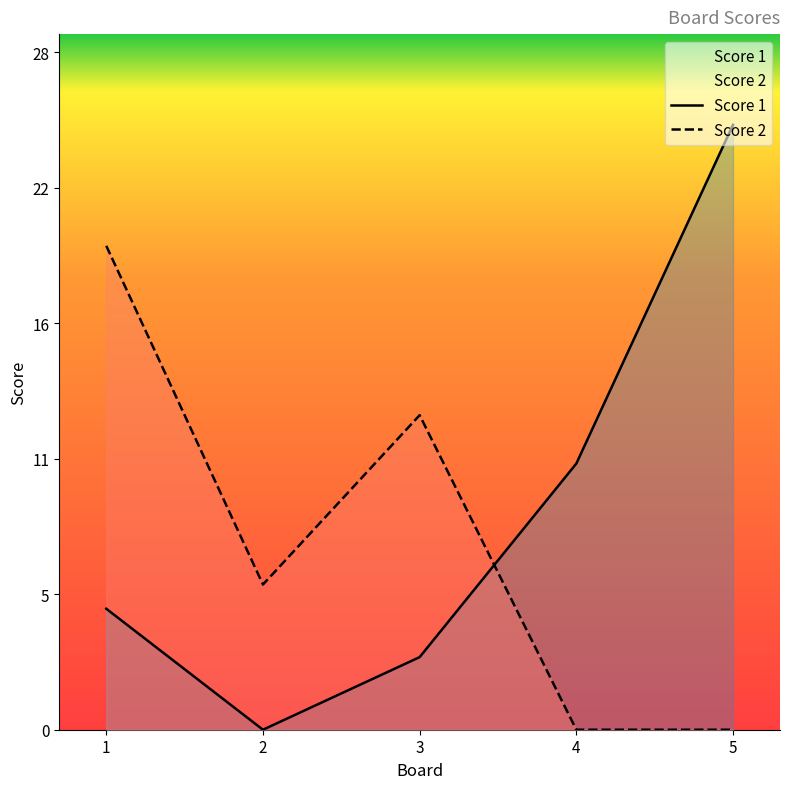

How many Score 2 values are between 0 and 13?

4